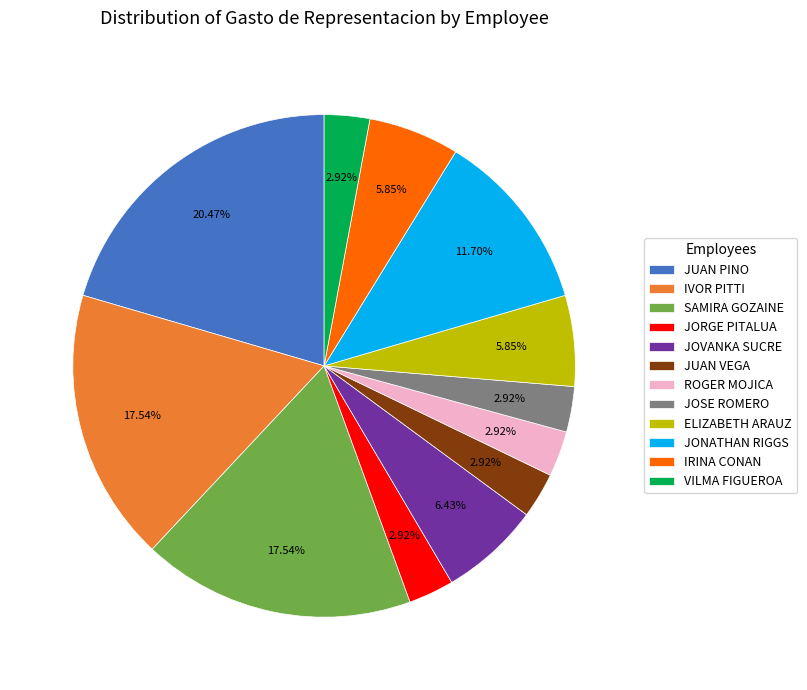

Which slice is the largest?

JUAN PINO